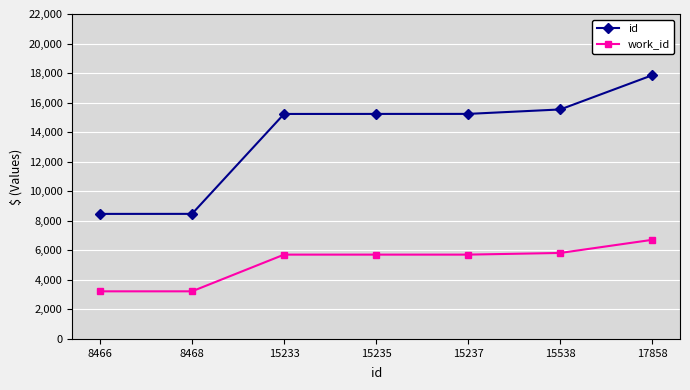

Count the number of data series in this chart.

2